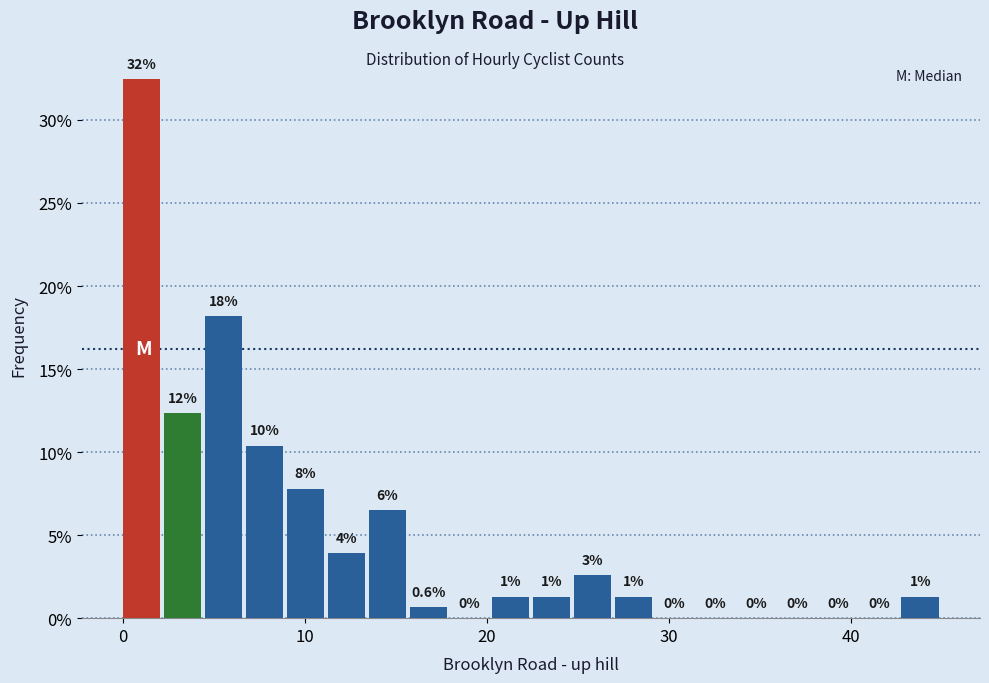

Around what value on the x-axis is the tallest bar? Give the approximate position of its centre, as read against the axis.

1